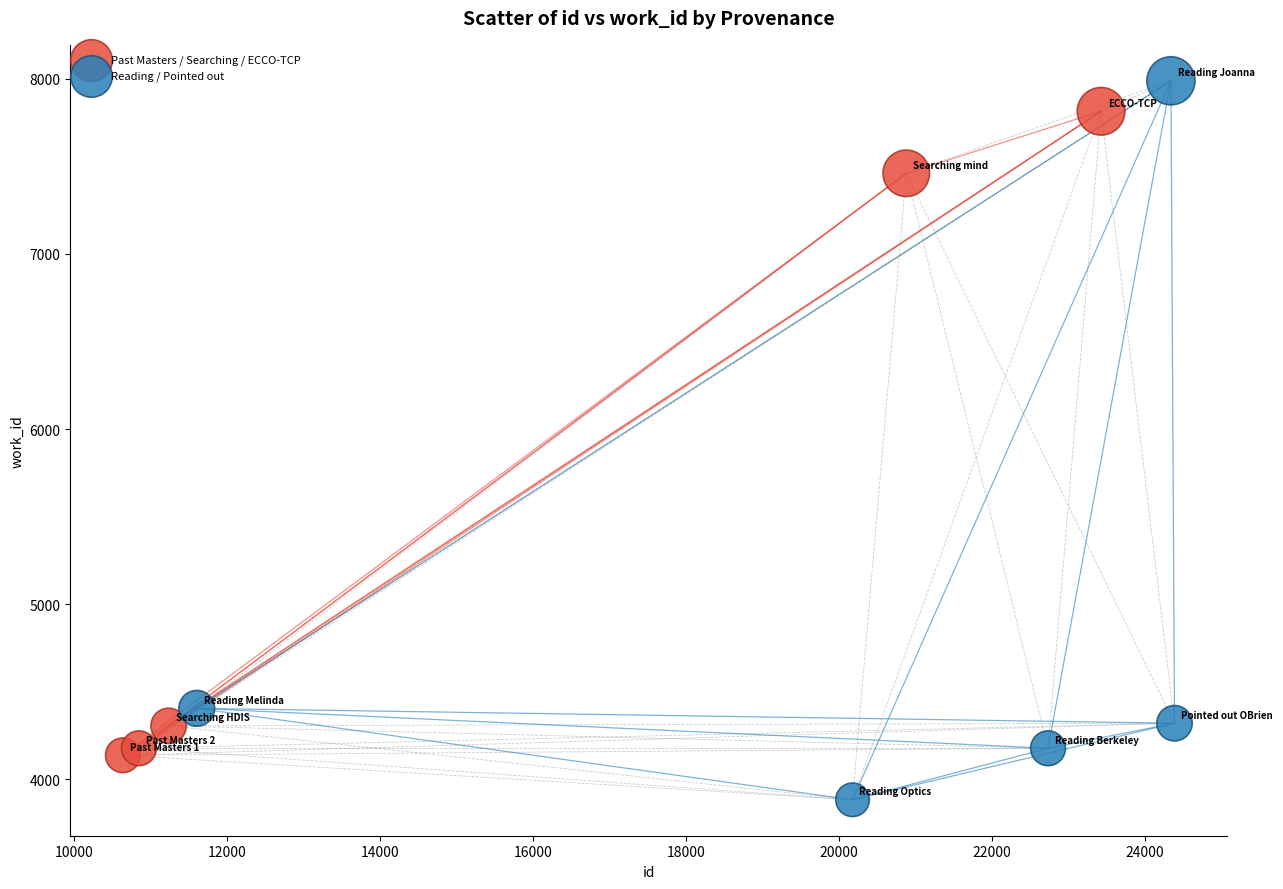

Which series has the largest Y range (max minus min)?

Reading / Pointed out